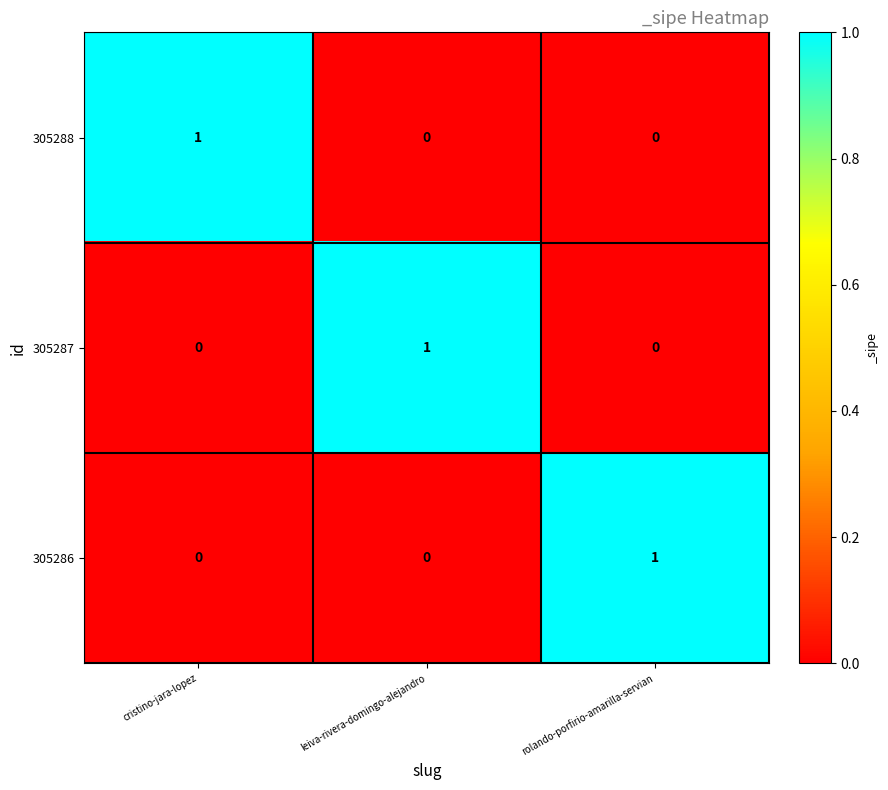

Is the value of 305286 at cristino-jara-lopez greater than the value of 305287 at leiva-rivera-domingo-alejandro?

No